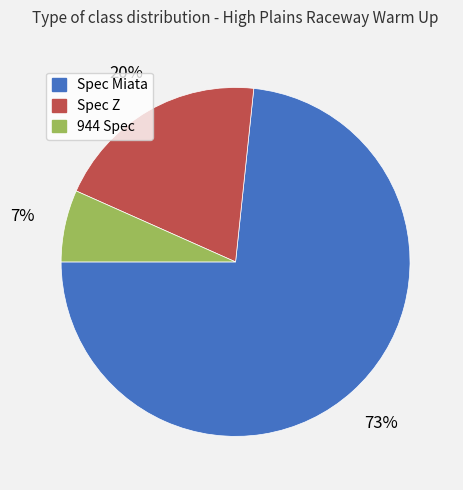

Which category has the biggest portion of the pie?

Spec Miata